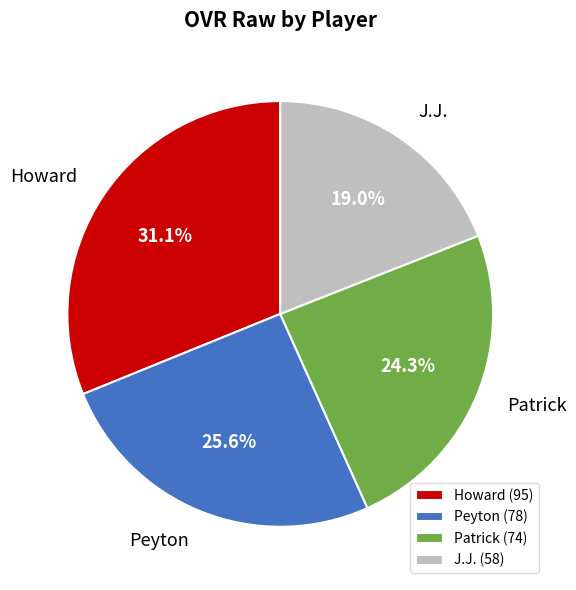

To the nearest percent, what portion does Howard represent?

31%